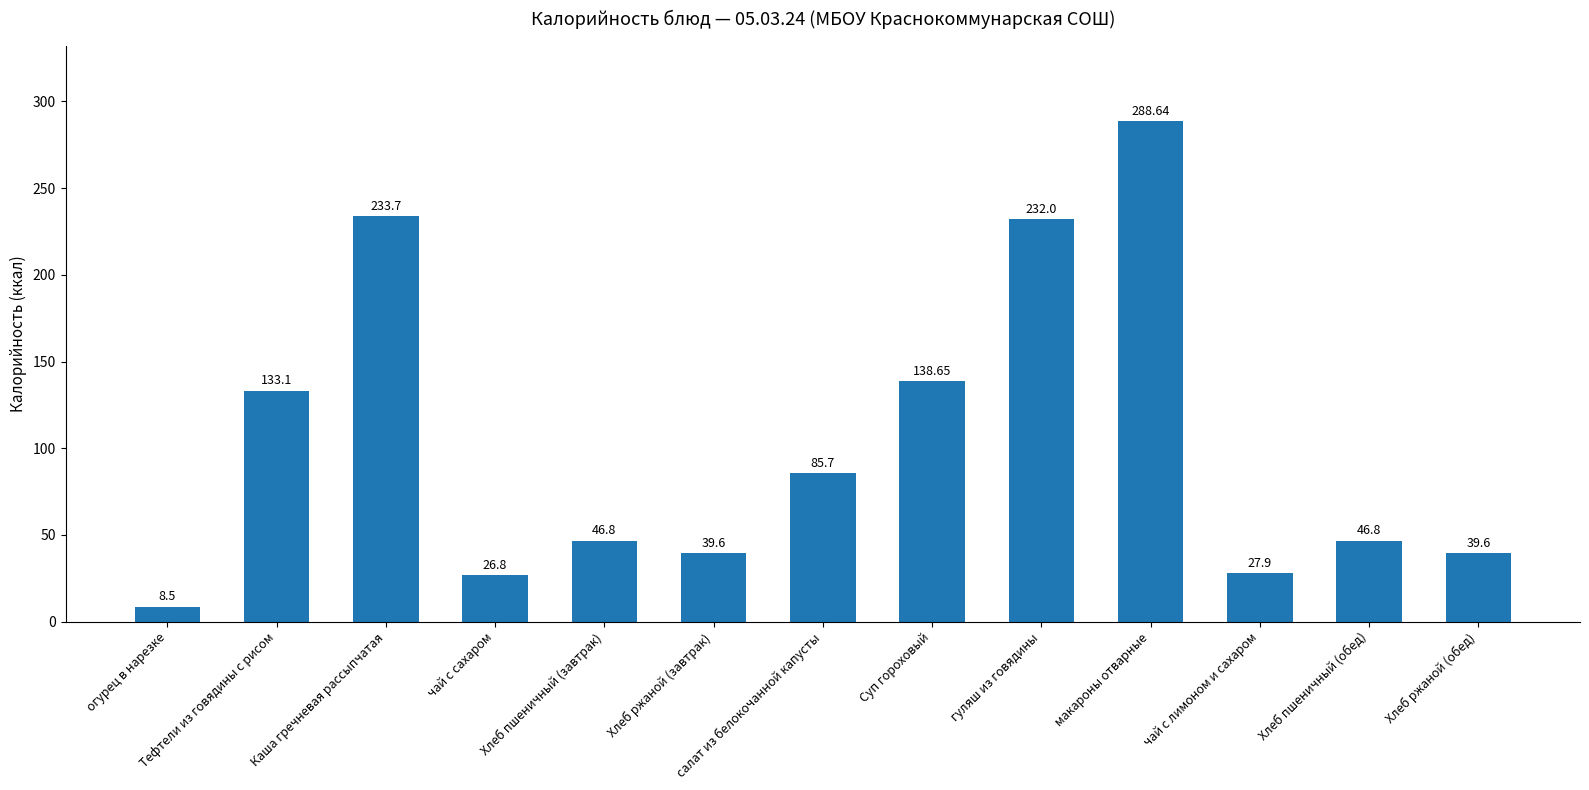

What is the difference between the second highest and second lowest values?

206.9